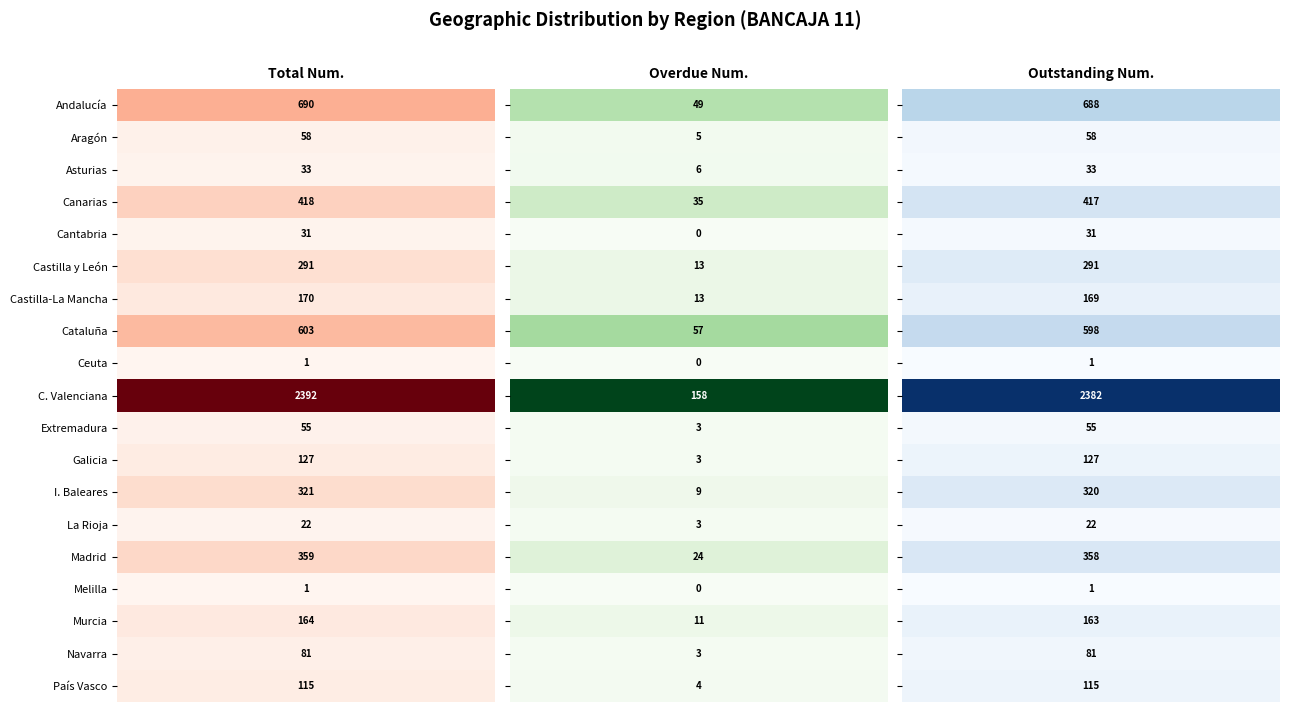

How many distinct data groups are displayed?

19